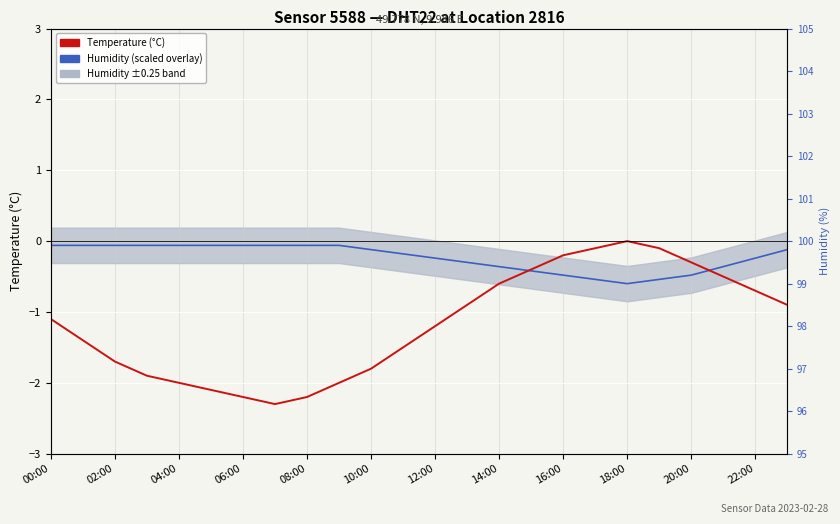

What is the difference between the maximum and minimum values in the Temperature (°C) series?

2.3